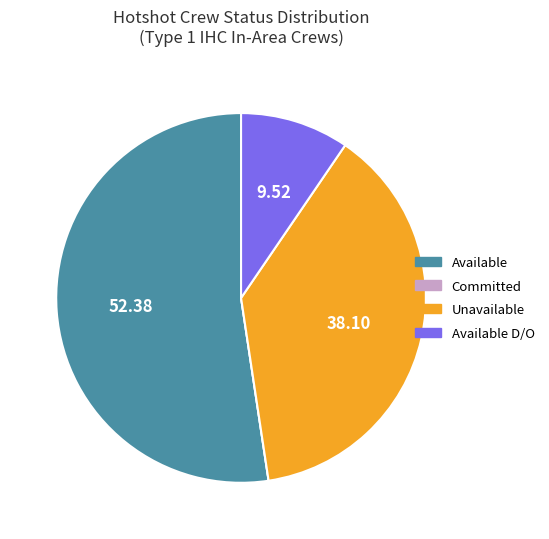

Does any single category account for the majority?

Yes